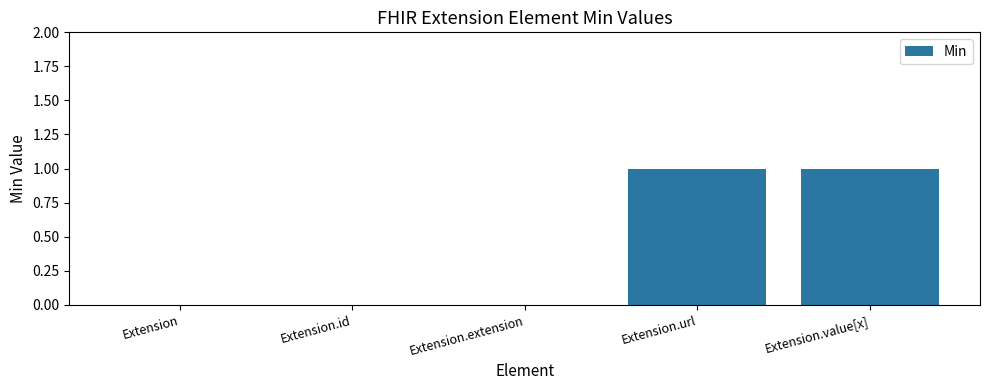

Are the bars grouped side by side (vs. stacked)?

No